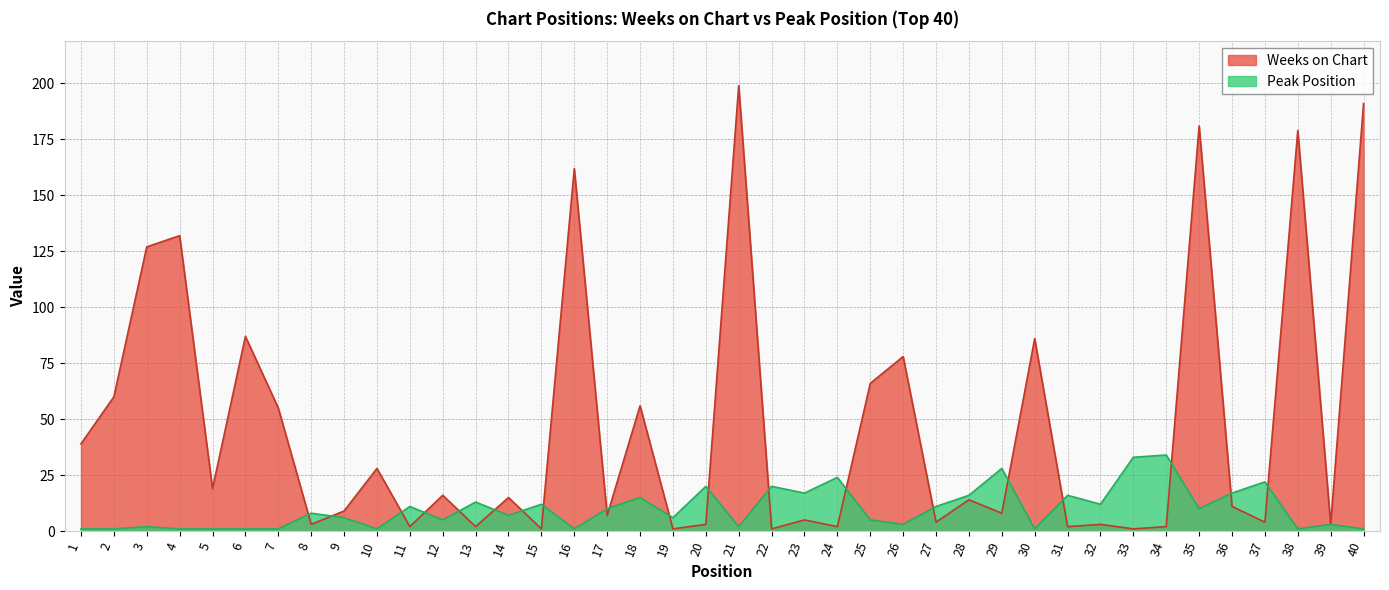

Where does the Weeks on Chart series first go above 14?

1